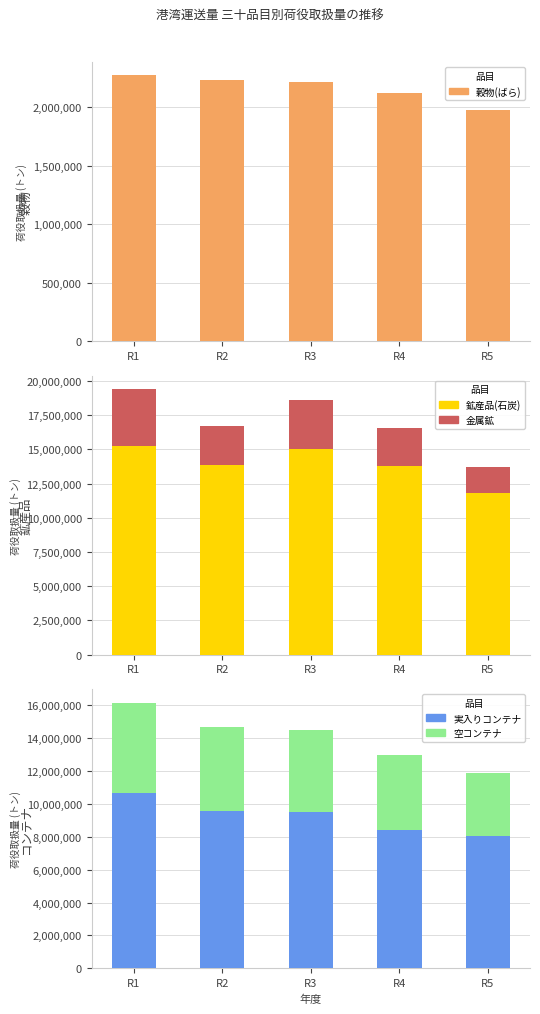

How many groups of bars are there?

5